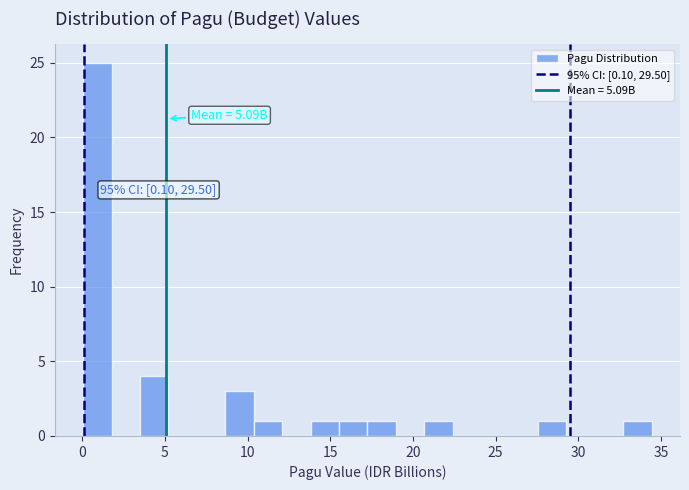

Around what value on the x-axis is the tallest bar? Give the approximate position of its centre, as read against the axis.

1.0